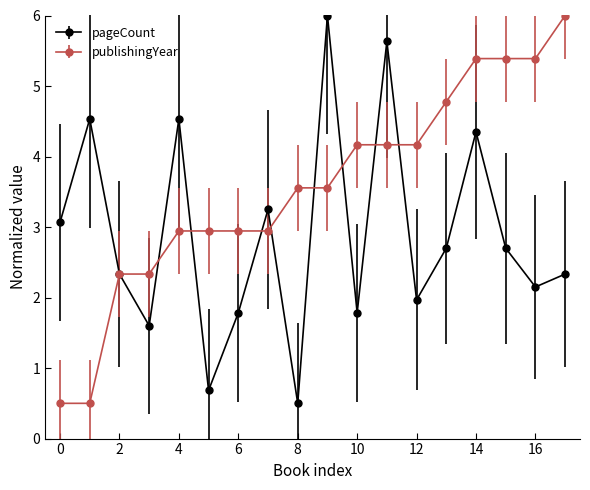

List the series in order of their overall mean, highest first.

publishingYear, pageCount